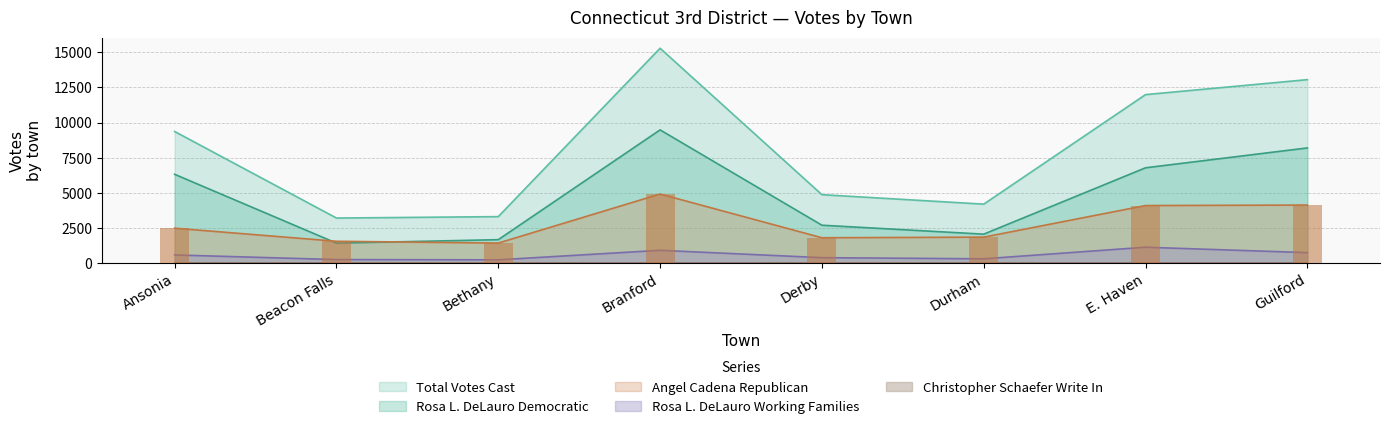

What are all the series names shown in the legend?

Total Votes Cast, Angel Cadena Republican, Rosa L. DeLauro Working Families, Rosa L. DeLauro Democratic, Christopher Schaefer Write In